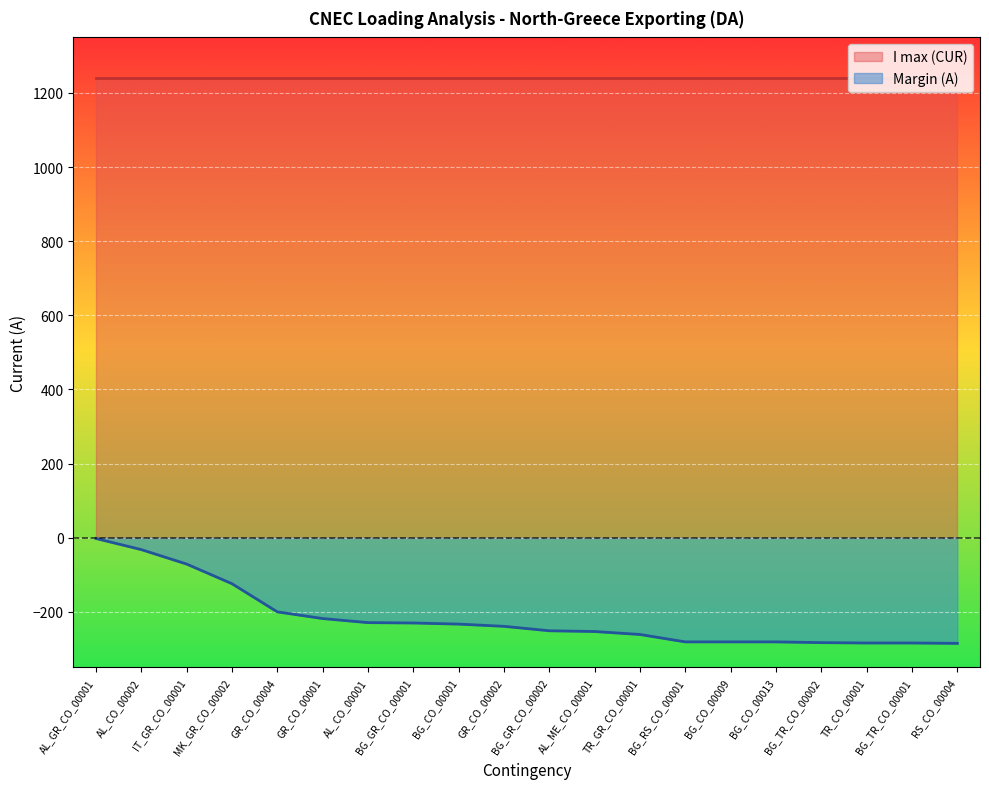

The value at BG_RS_CO_00001 is -281. True or false?

True